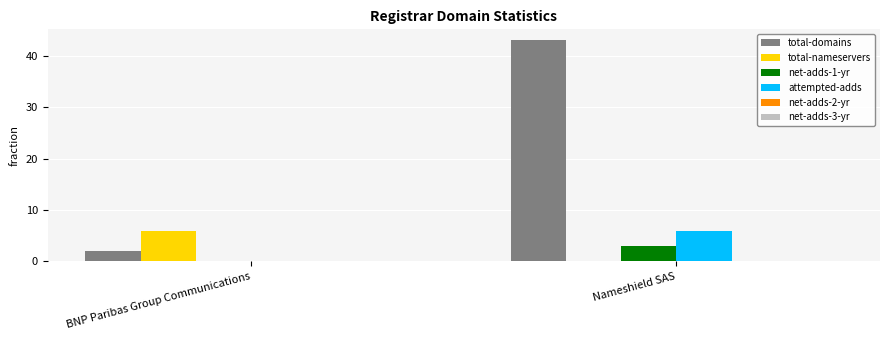

Between BNP Paribas Group Communications and Nameshield SAS, which series saw the biggest shift?

total-domains